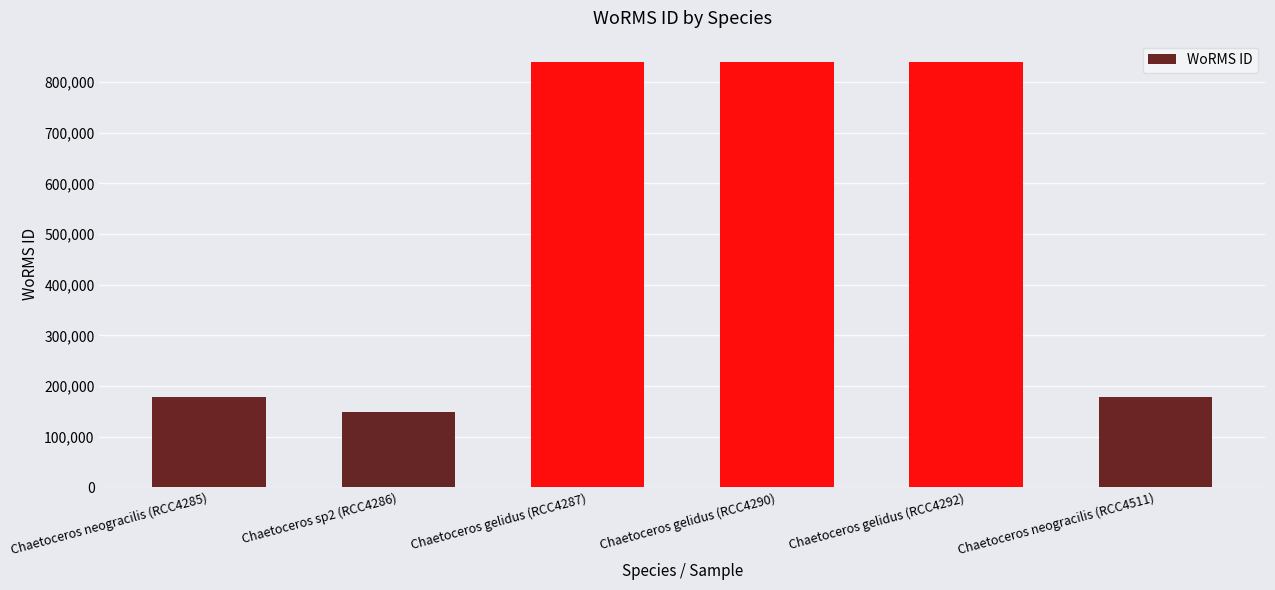

Reading left to right, what are all the values shown in this chart?

Chaetoceros neogracilis (RCC4285)=178207	Chaetoceros sp2 (RCC4286)=148985	Chaetoceros gelidus (RCC4287)=839985	Chaetoceros gelidus (RCC4290)=839985	Chaetoceros gelidus (RCC4292)=839985	Chaetoceros neogracilis (RCC4511)=178207